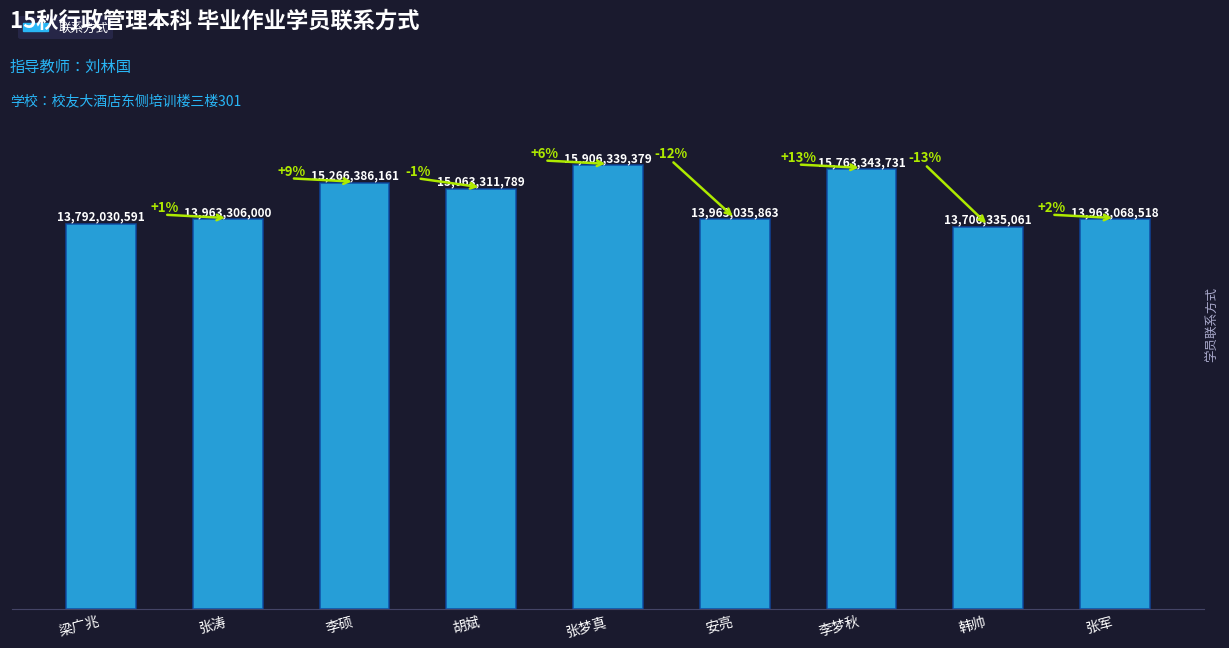

What is the sum of the values at 韩帅 and 张涛?

27669641061